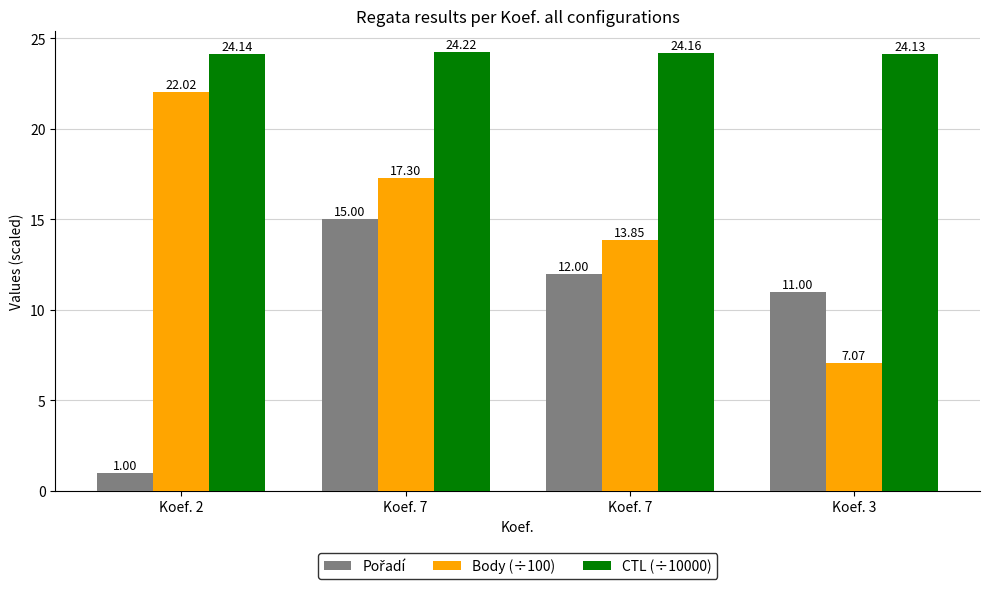

Reading right to left, extract all data points from this chart.

Pořadí: 11.0	12.0	15.0	1.0
Body (÷100): 7.1	13.8	17.3	22.0
CTL (÷10000): 24.1	24.2	24.2	24.1